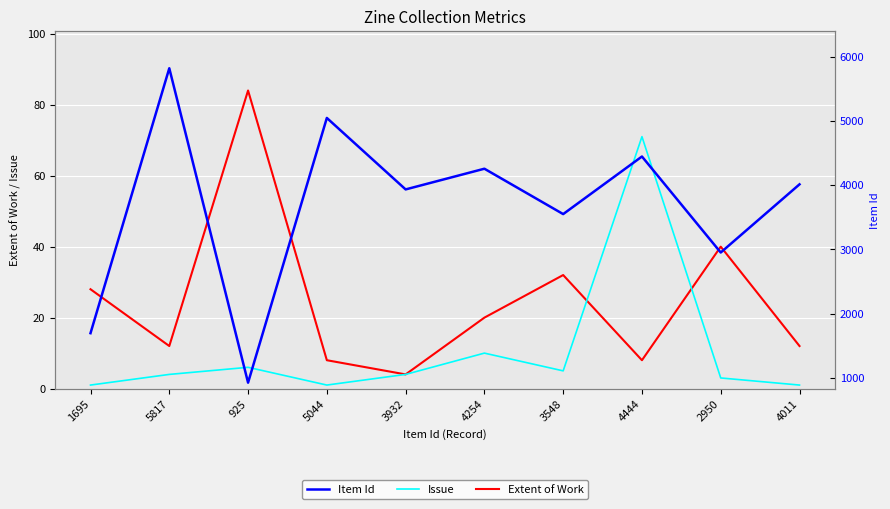

Reading left to right, extract all data points from this chart.

Extent of Work: 1695=28	5817=12	925=84	5044=8	3932=4	4254=20	3548=32	4444=8	2950=40	4011=12
Issue: 1695=1	5817=4	925=6	5044=1	3932=4	4254=10	3548=5	4444=71	2950=3	4011=1
Item Id: 1695=1695	5817=5817	925=925	5044=5044	3932=3932	4254=4254	3548=3548	4444=4444	2950=2950	4011=4011